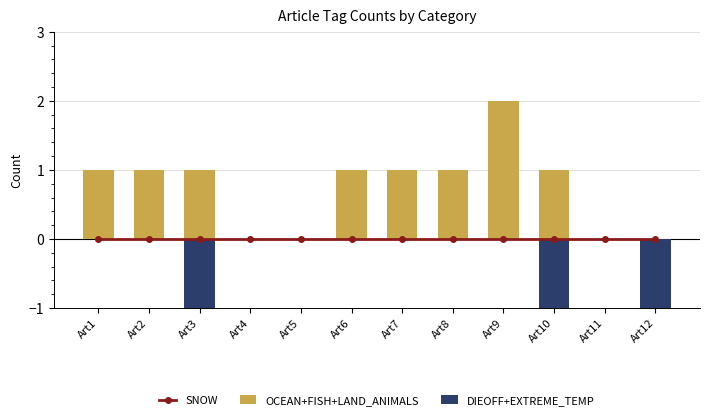

What is the greatest value displayed?

2